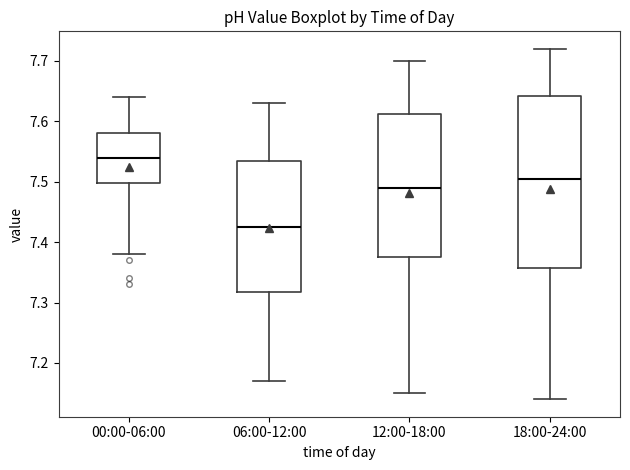

Which box's median line is the lowest?

06:00-12:00